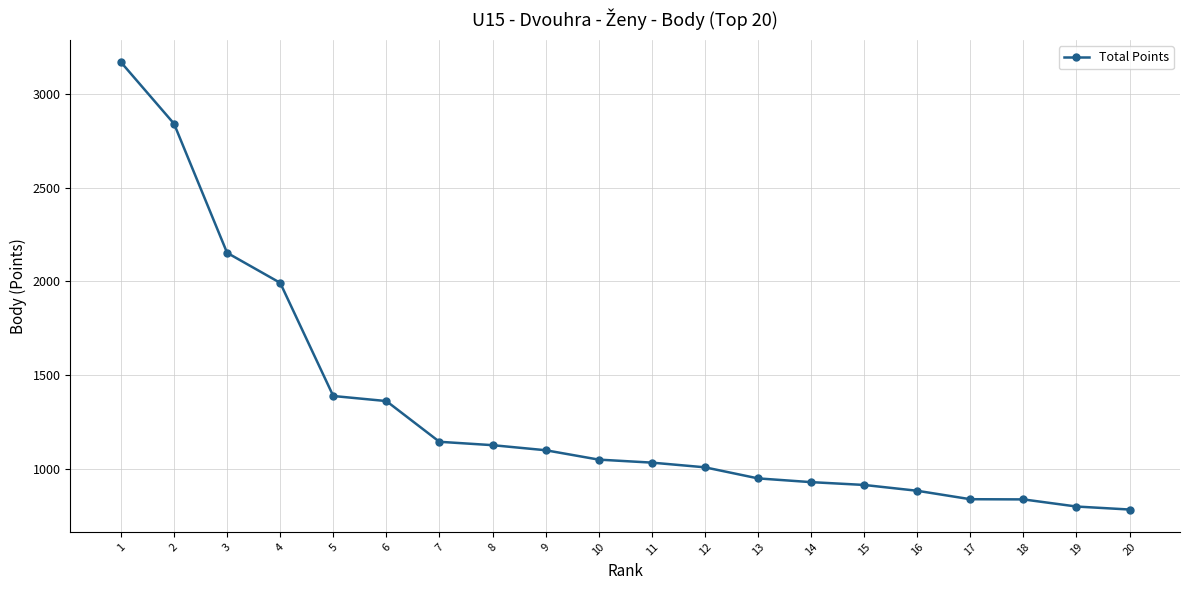

Where does the data first go above 1050?

1